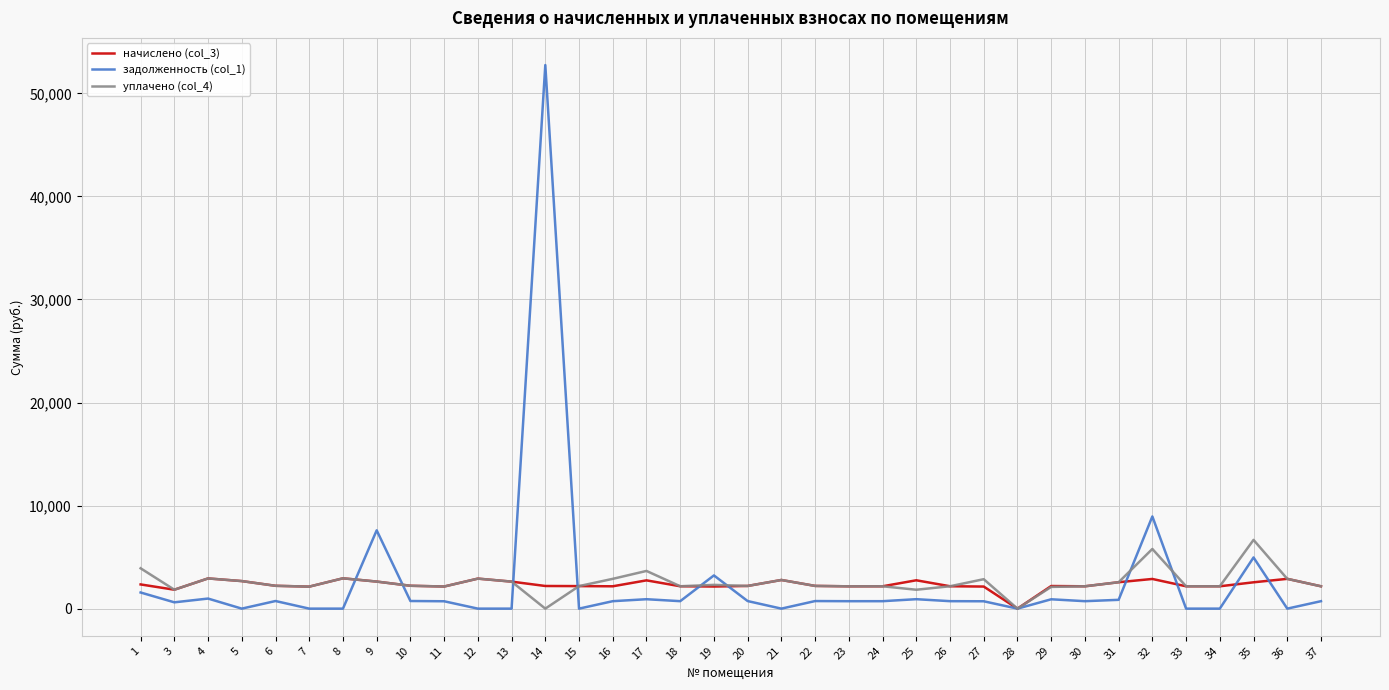

Which series has the largest range (max minus min)?

задолженность (col_1)